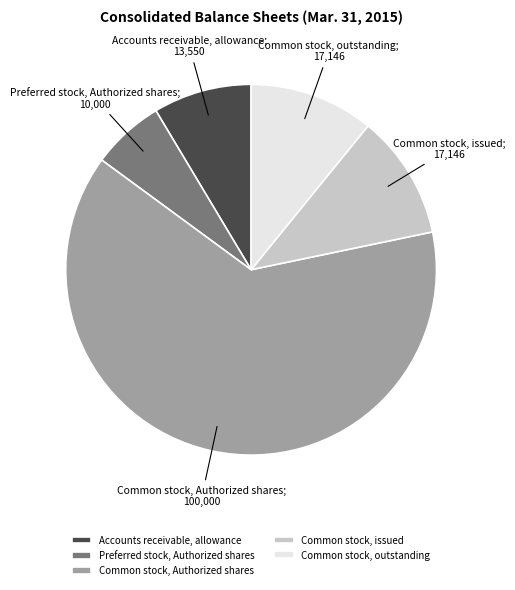

Is there a majority slice in this chart?

Yes